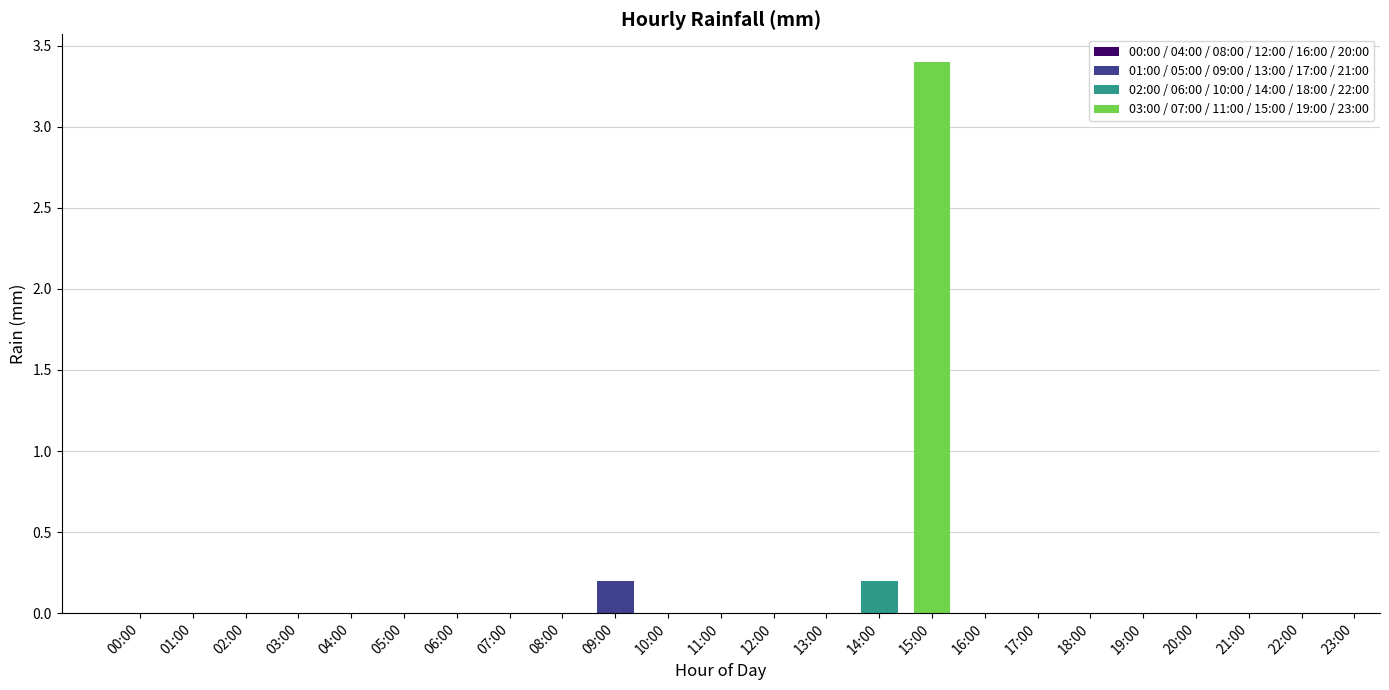

Which has a higher value, 18:00 or 06:00?

18:00